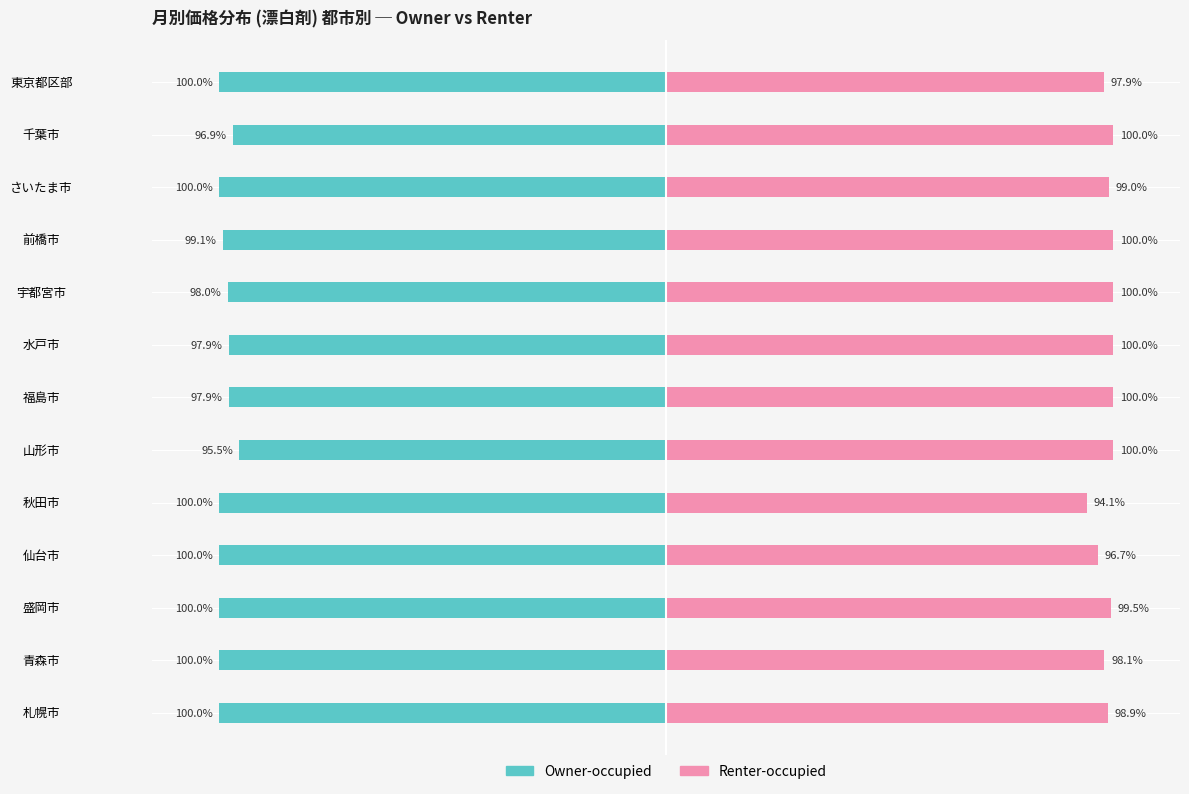

The Renter-occupied series shows 33.7 at 山形市. True or false?

False